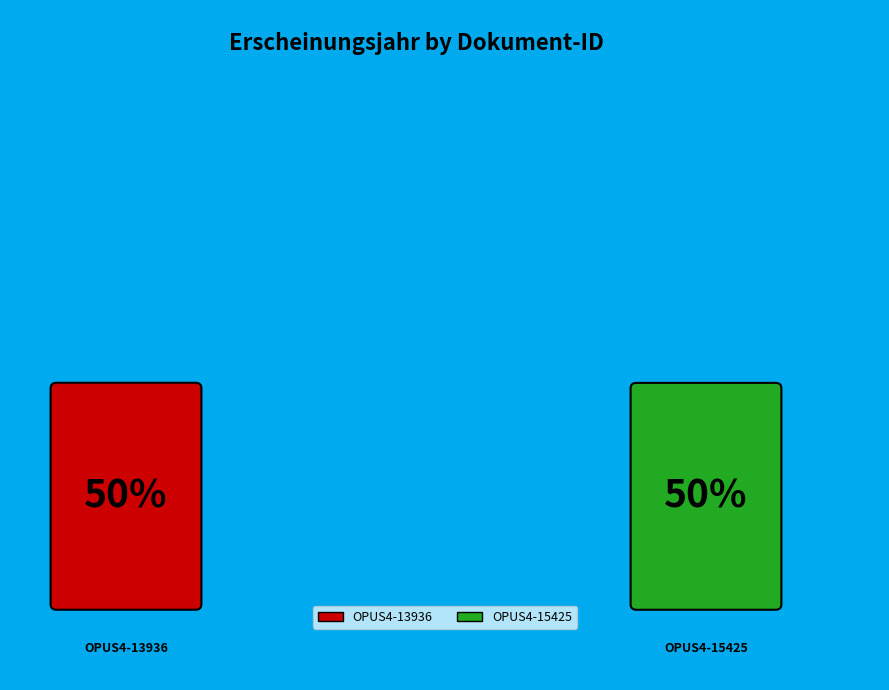

What is the ratio of the value at OPUS4-15425 to the value at OPUS4-13936?

1.0